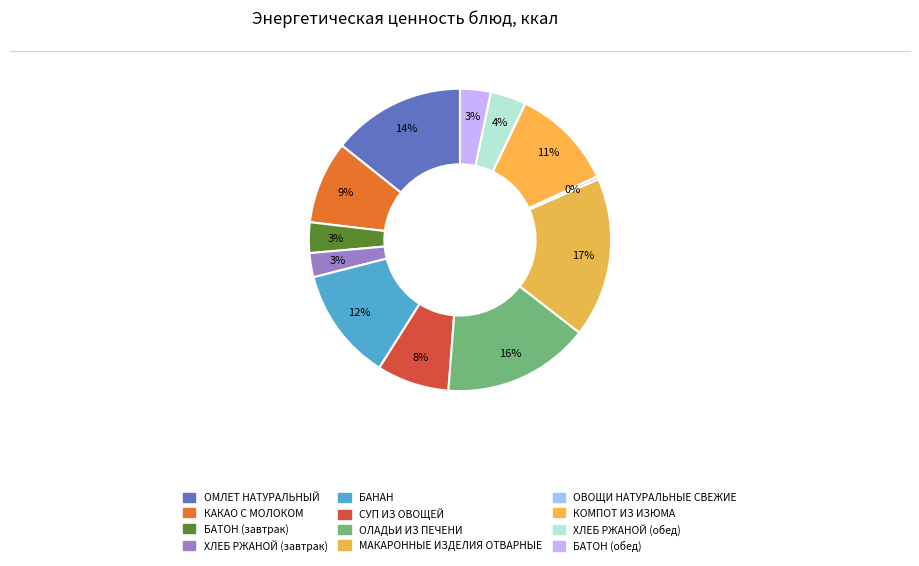

How many segments does this pie chart have?

12